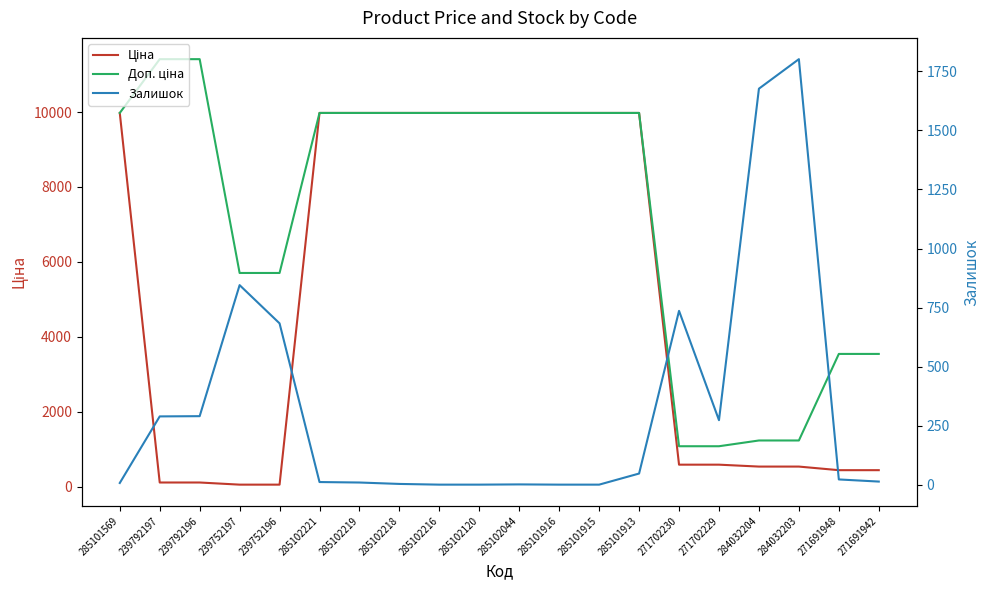

At which label does Залишок first exceed 22?

239792197